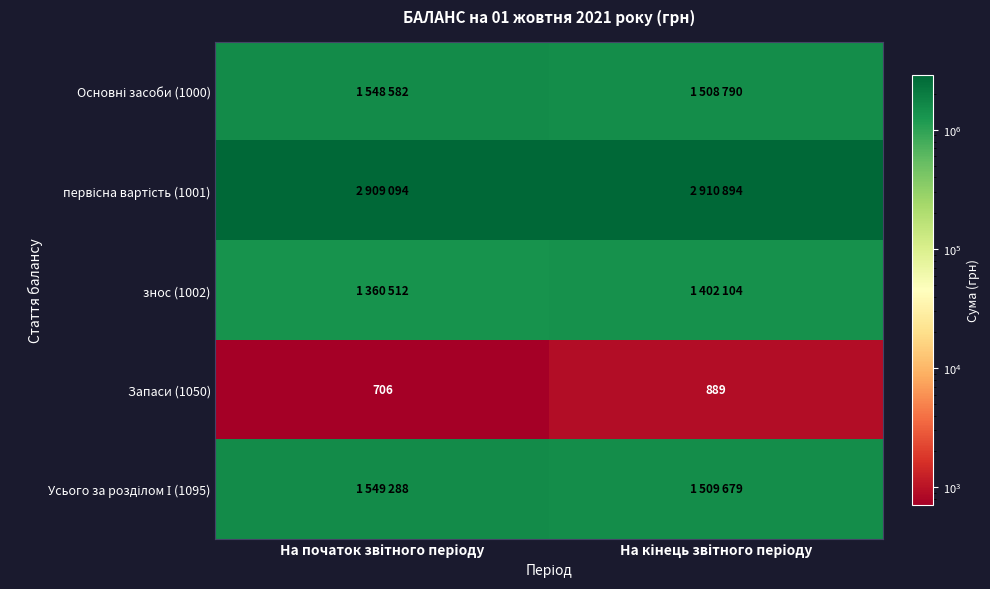

Which series changed the most between На початок звітного періоду and На кінець звітного періоду?

знос (1002)